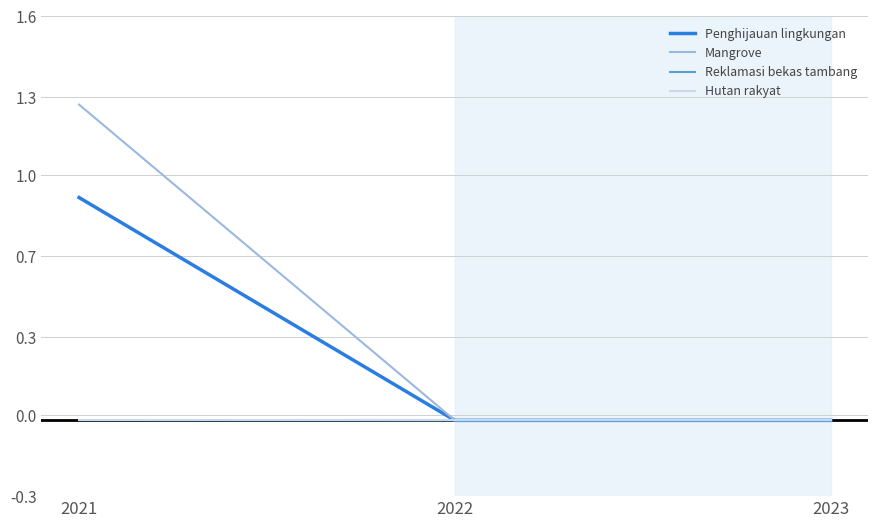

Which series has the largest total across all categories?

Mangrove